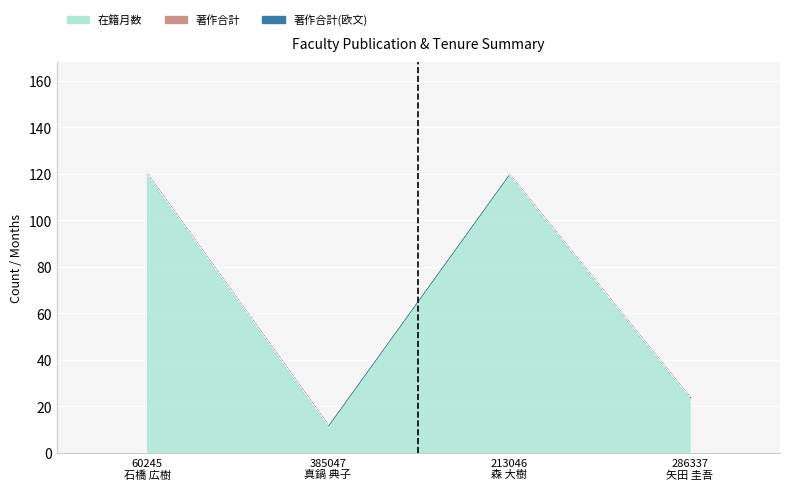

True or false: 著作合計 and 在籍月数 cross at least once.

False